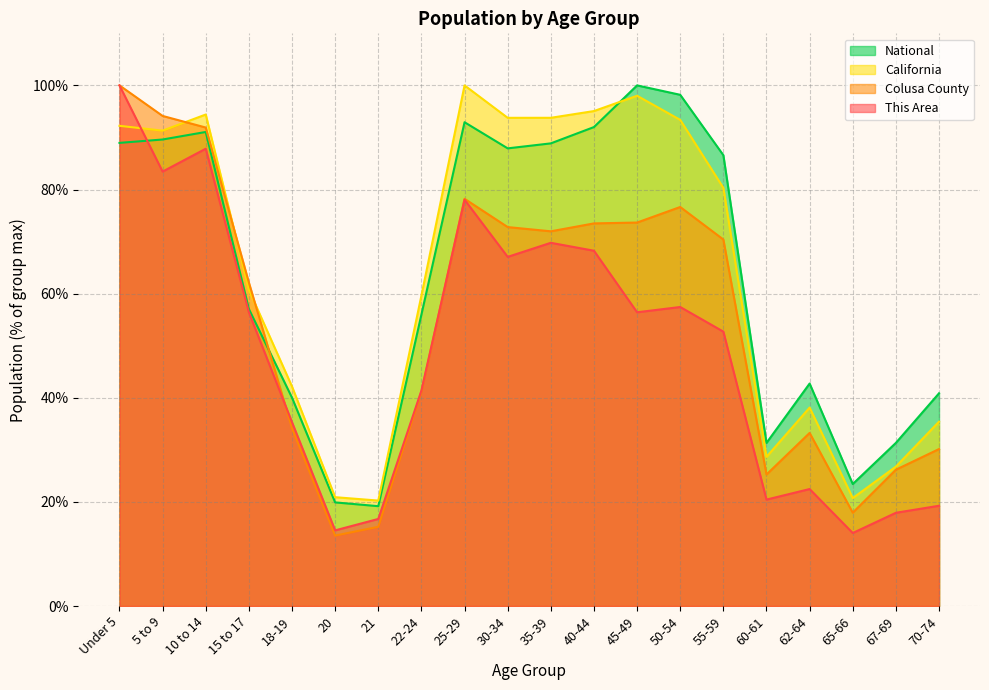

Does the chart display data point markers on the line(s)?

No